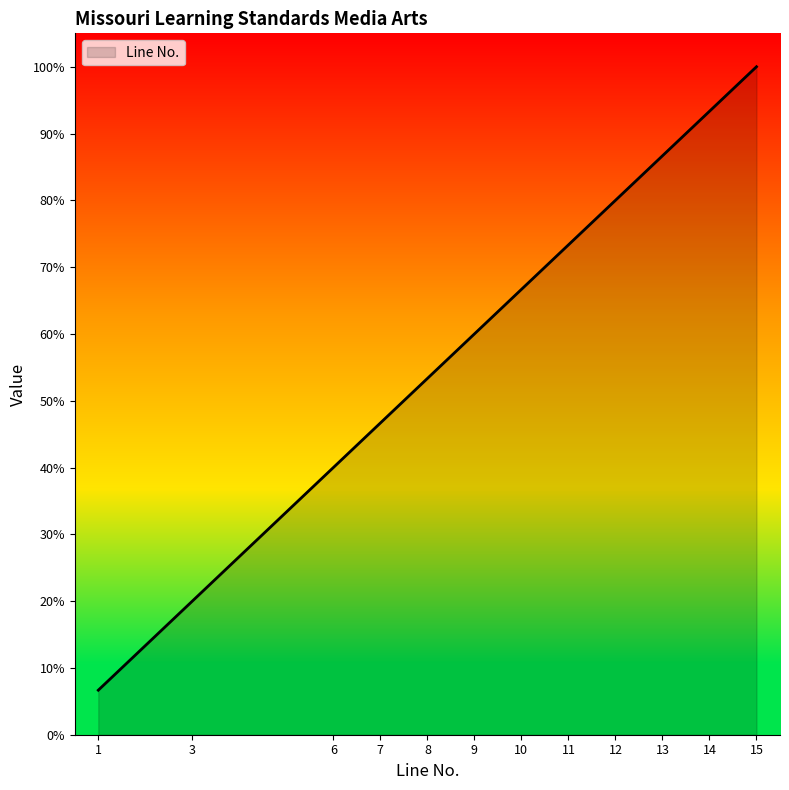

How many lines are shown in the chart?

1